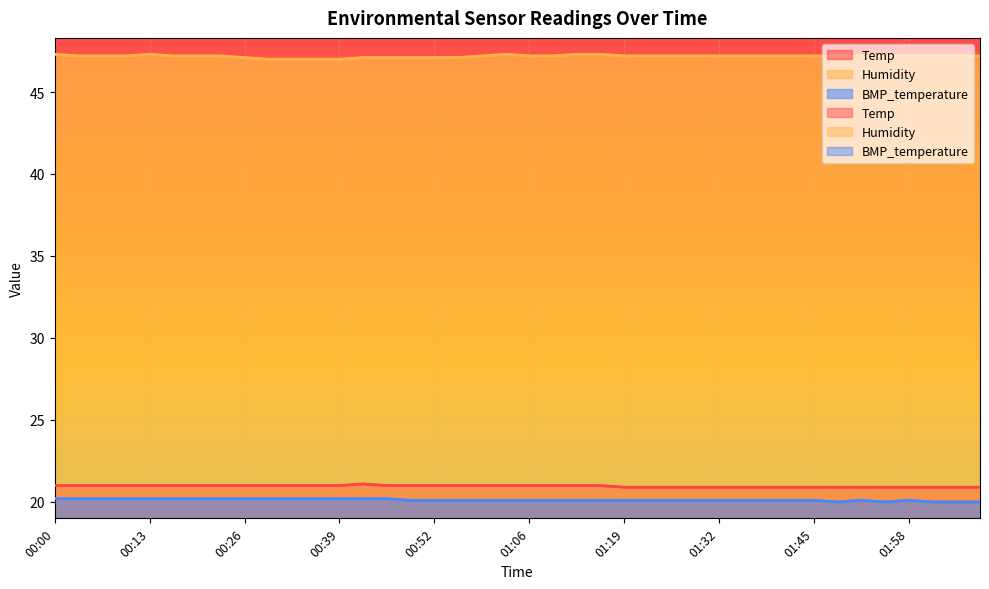

What is the maximum value shown in the chart?

47.3